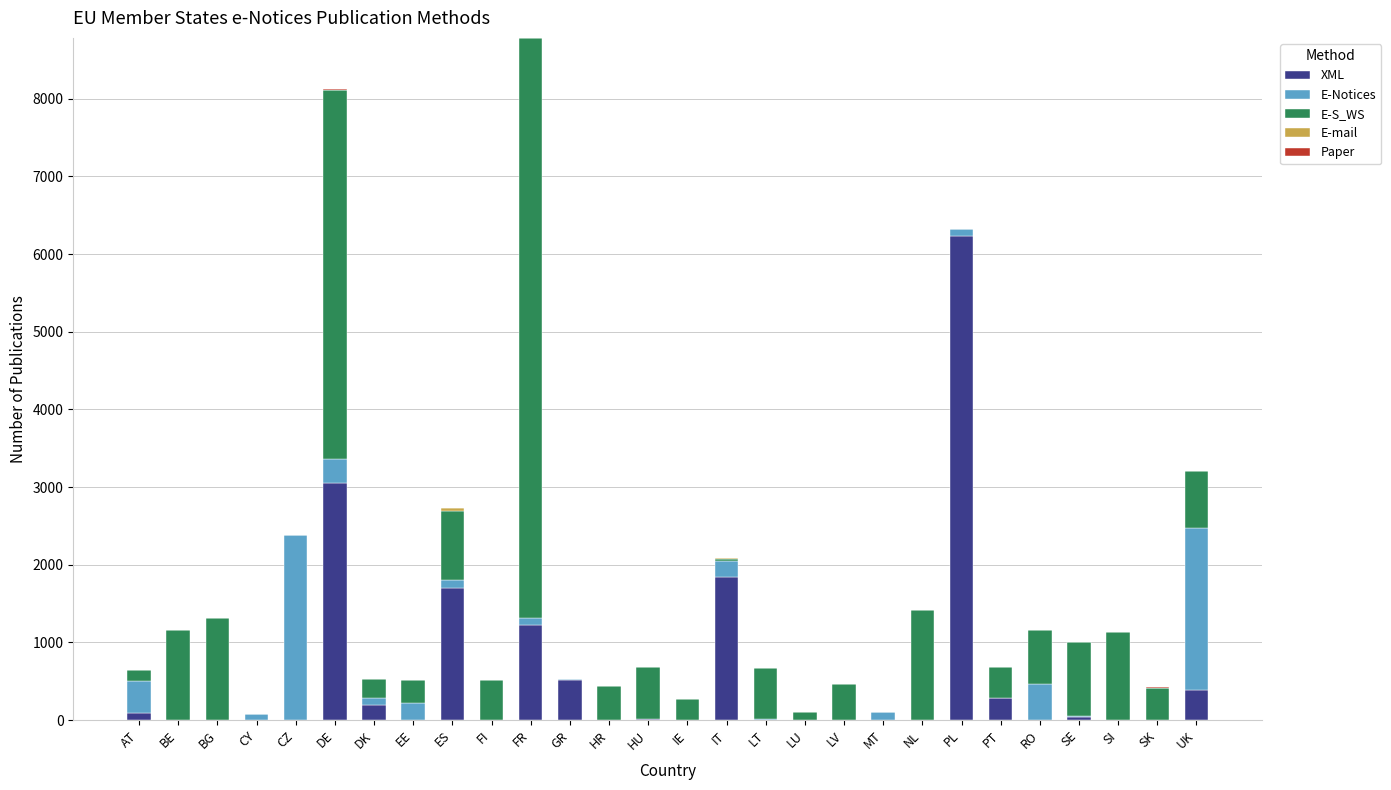

Is it true that XML equals 1224 at FR?

True